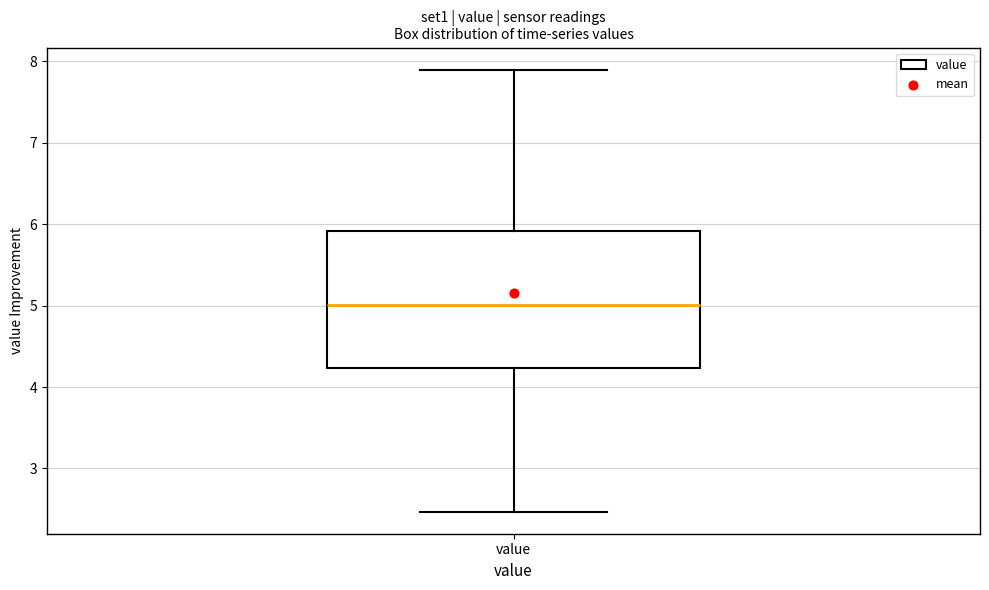

Where is the upper edge of the box for value on the y-axis? The values are not printed on the chart, so give them approximately, as read against the axis.

5.9